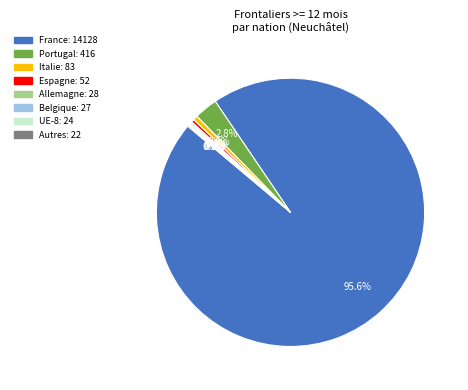

What percentage is NOT represented by Espagne?

99.6%